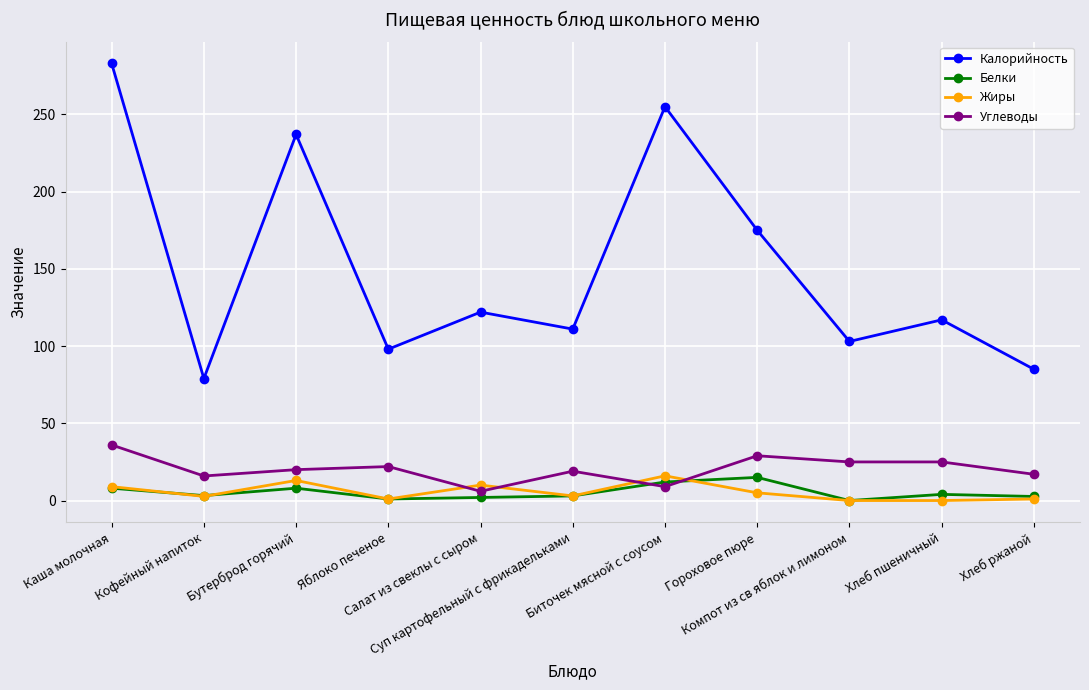

At which category does Жиры reach its first local valley?

Кофейный напиток